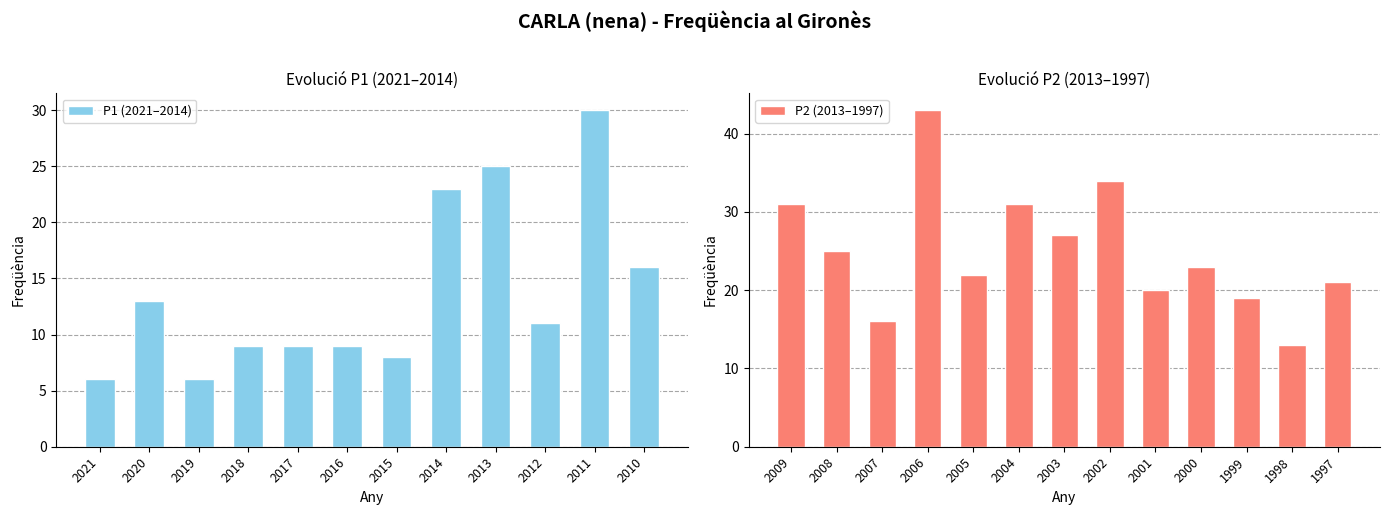

What is the value of the 5th bar from the left?

9